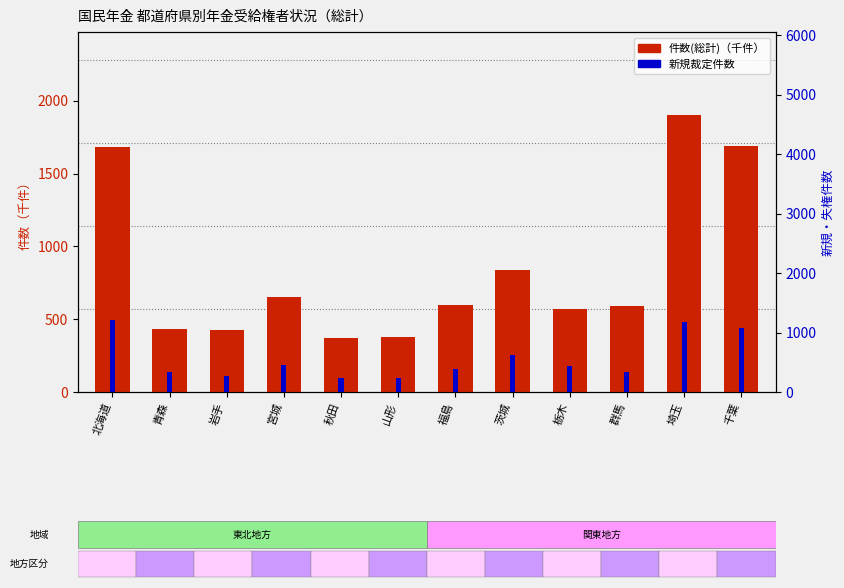

How many distinct data groups are displayed?

2